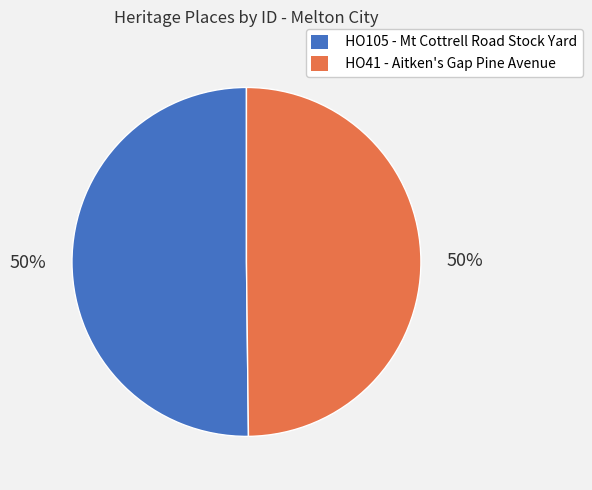

True or false: HO41 - Aitken's Gap Pine Avenue accounts for 59% of the total.

False